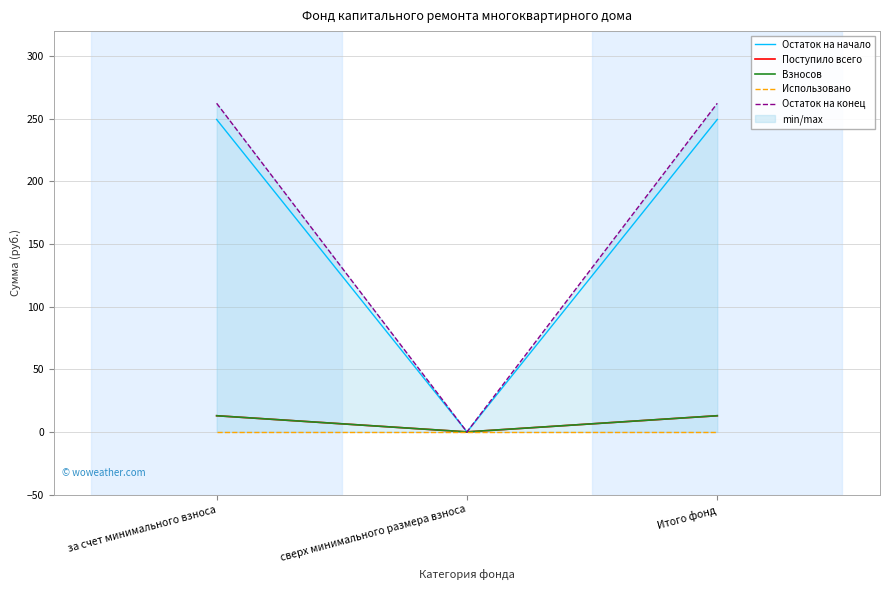

How many series are shown in this chart?

5